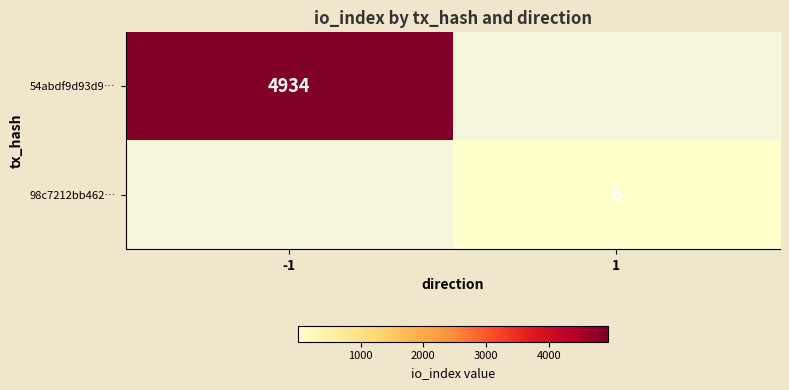

Between 1 and -1, which is larger?

-1